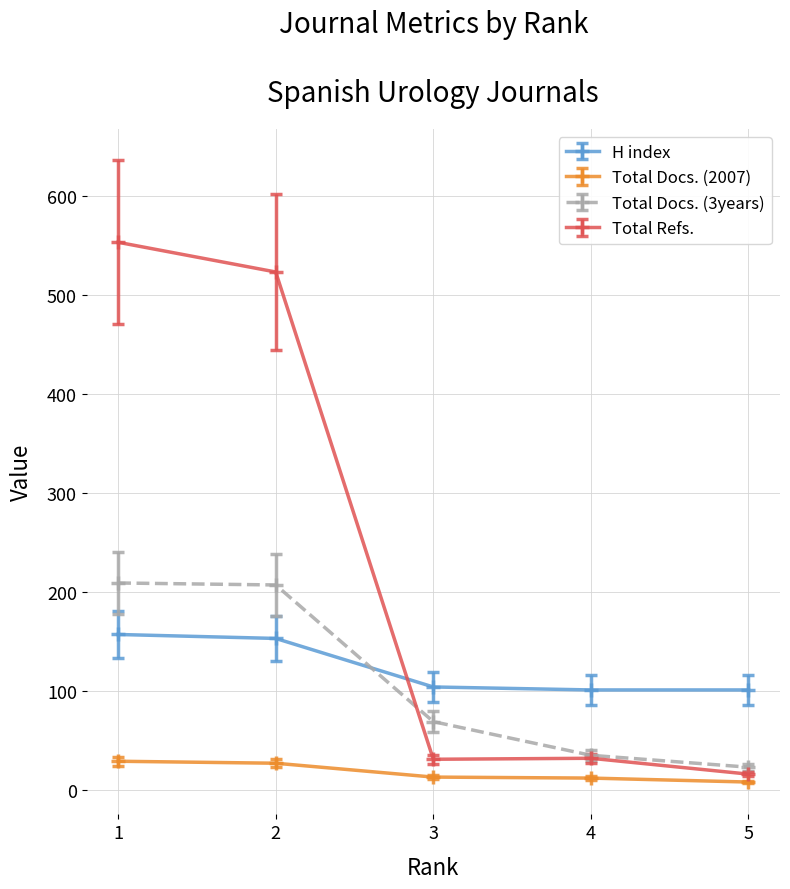

True or false: Total Docs. (2007) and Total Refs. cross at least once.

False